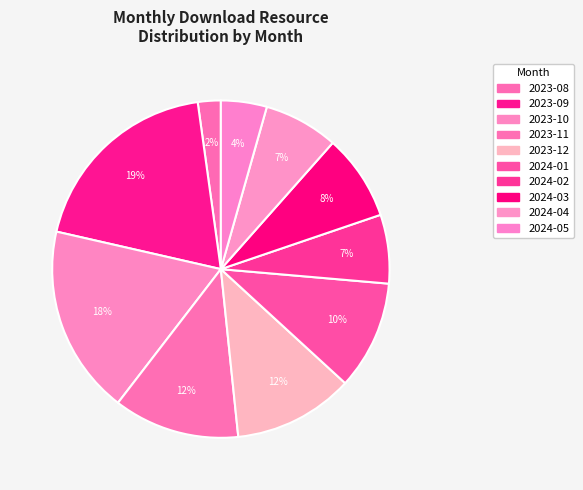

How many segments does this pie chart have?

10